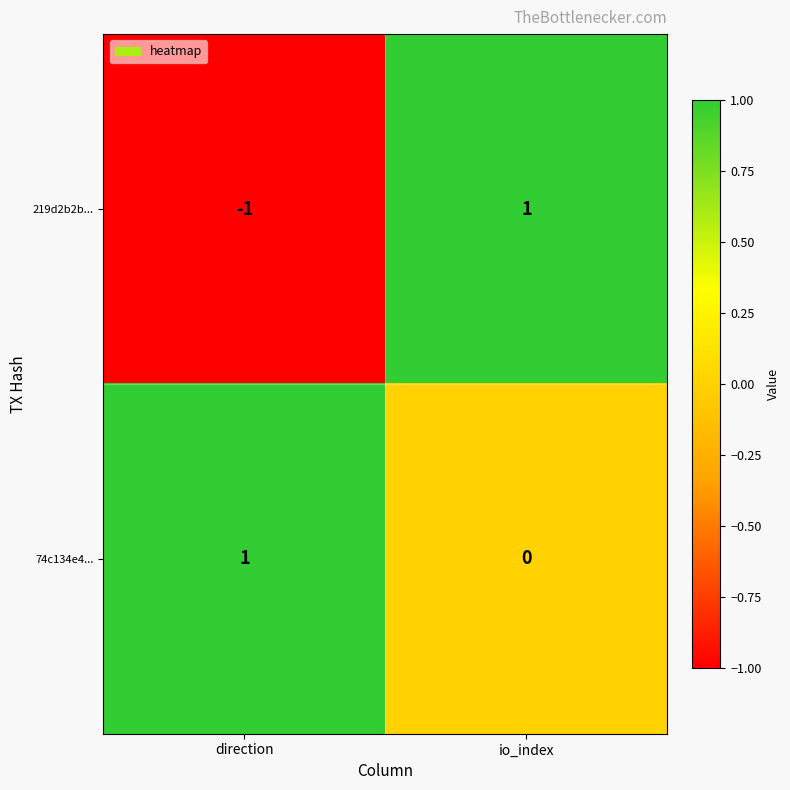

The value of 219d2b2b... at io_index is 2. True or false?

False